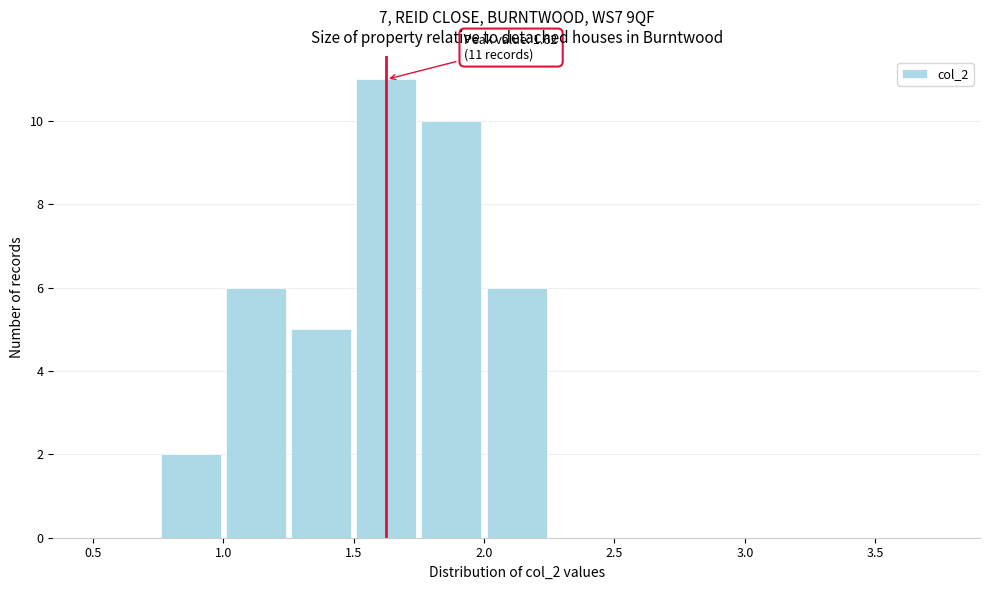

Over which range of the x-axis is the bar tallest?

1.50 to 1.75